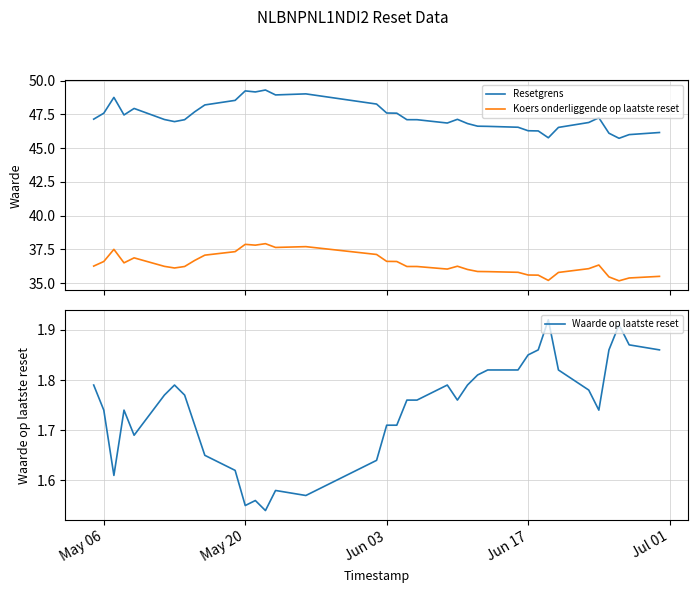

How many lines are shown in the chart?

3